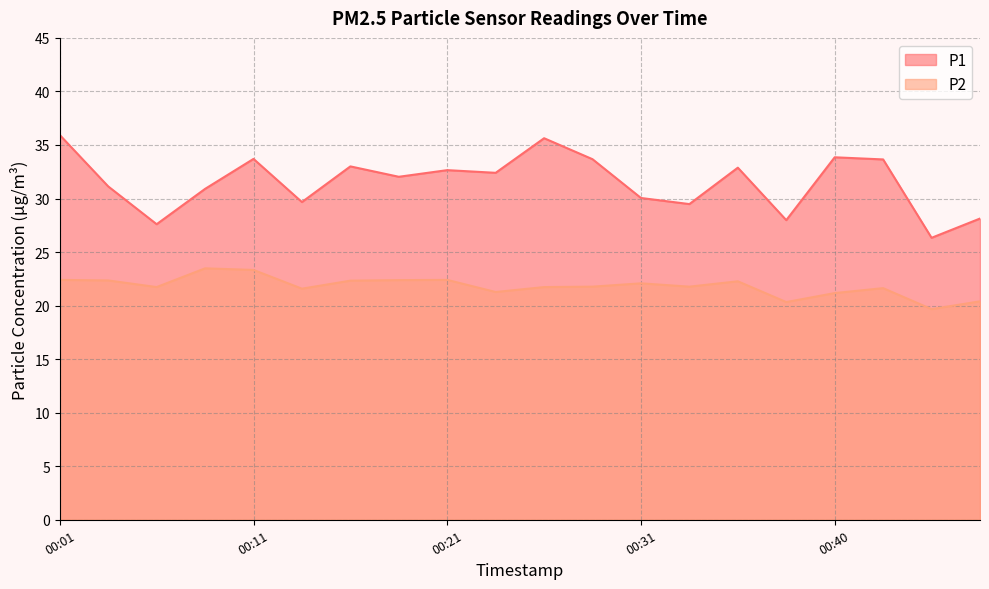

In P2, how many points are lower than both neighbors (excluding endpoints)?

6